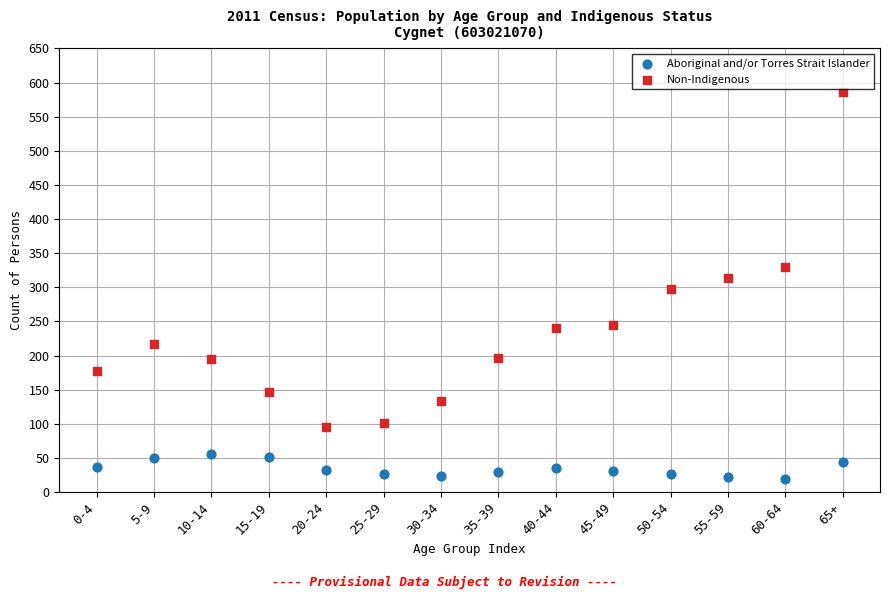

Which series contains the highest Y value?

Non-Indigenous